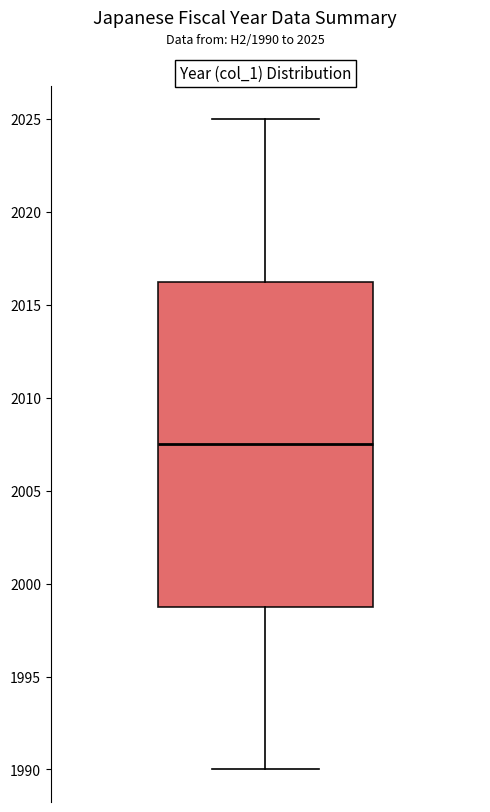

Read this box plot against the y-axis: the position of the median line, the range covered by the box, and the ends of both whiskers. The values are not printed on the chart, so give them approximately, as read against the axis.

median 2007.5, box 1999.0 to 2016.5, whiskers 1990.0 to 2025.0